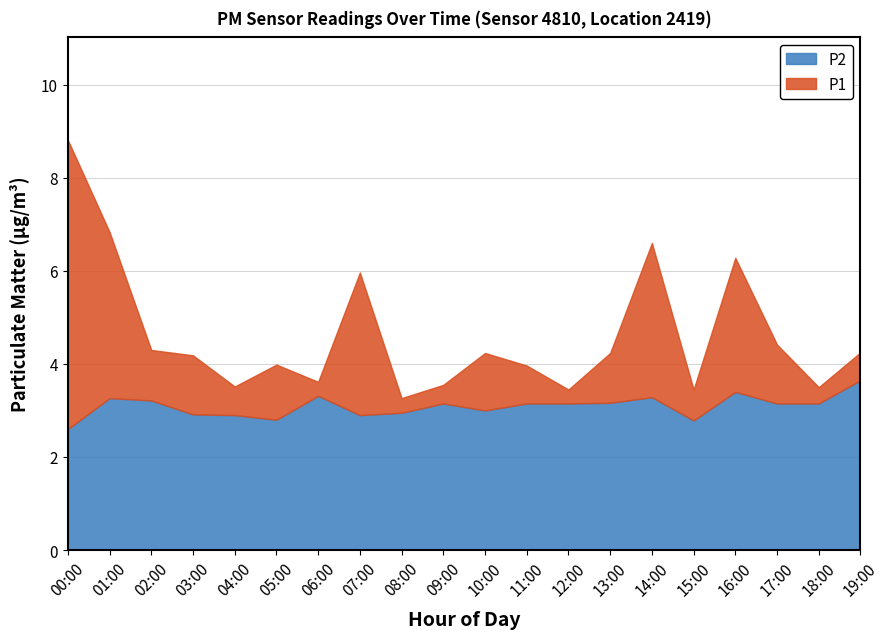

Which series has the widest spread of values?

P1